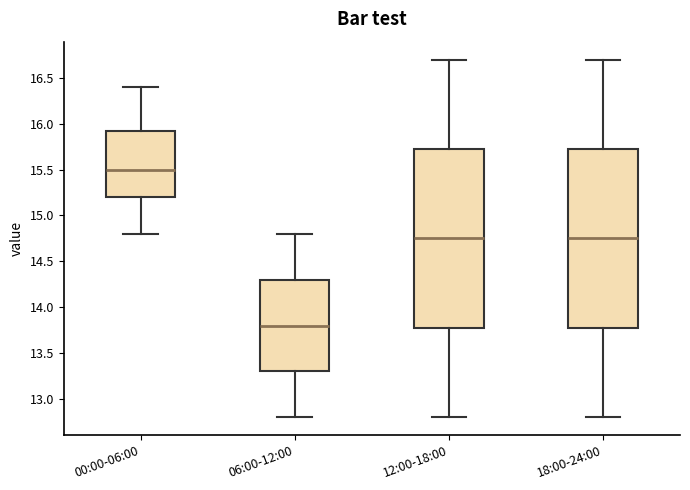

Reading left to right, read every box against the y-axis: the position of its median line, the range the box covers, and the ends of its whiskers. The values are not printed on the chart, so give them approximately, as read against the axis.

00:00-06:00: median 15.50, box 15.20 to 15.95, whiskers 14.80 to 16.40
06:00-12:00: median 13.80, box 13.30 to 14.30, whiskers 12.80 to 14.80
12:00-18:00: median 14.75, box 13.80 to 15.75, whiskers 12.80 to 16.70
18:00-24:00: median 14.75, box 13.80 to 15.75, whiskers 12.80 to 16.70